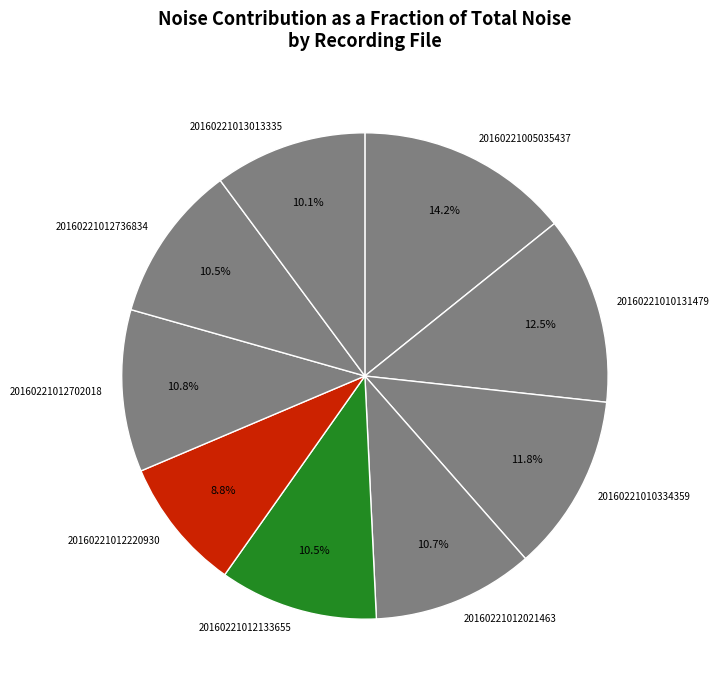

To the nearest percent, what is the difference between the largest and smallest slice percentages?

5%